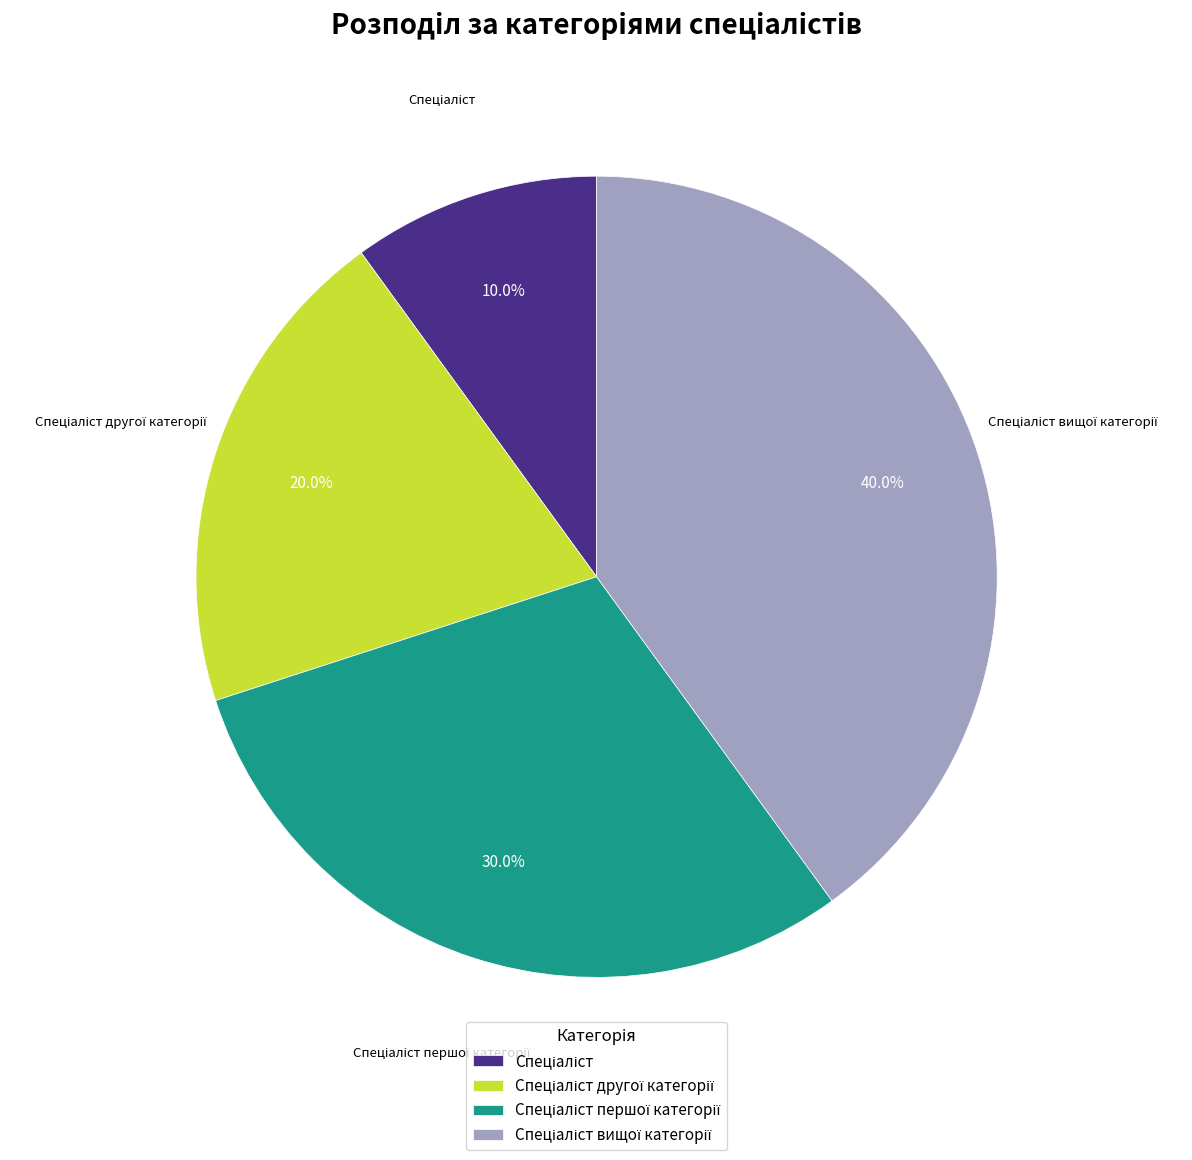

Is there a majority slice in this chart?

No